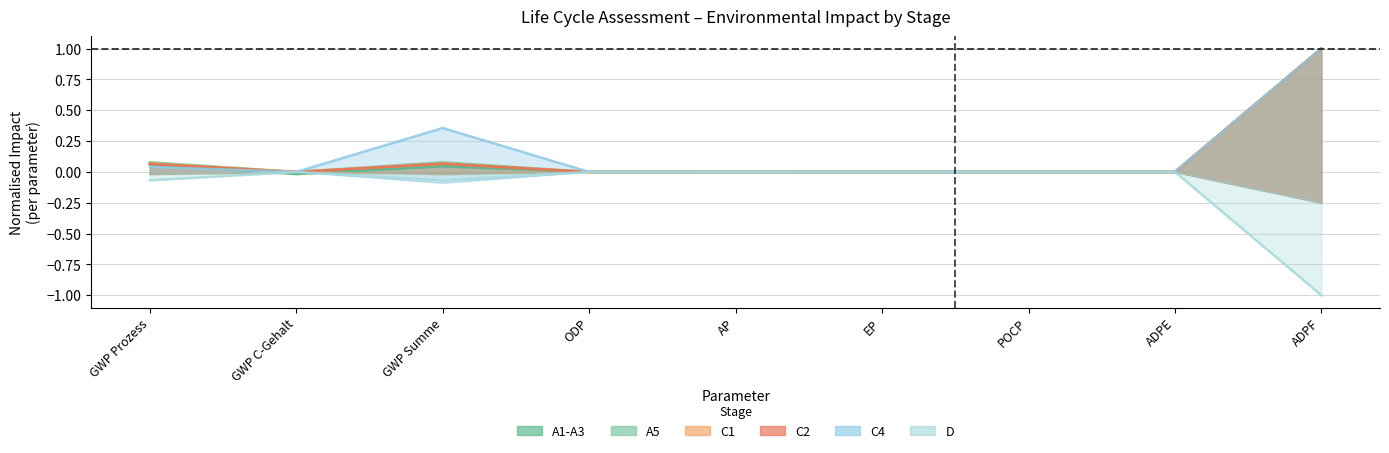

True or false: A1-A3 has more than 1 points higher than both neighbors.

True